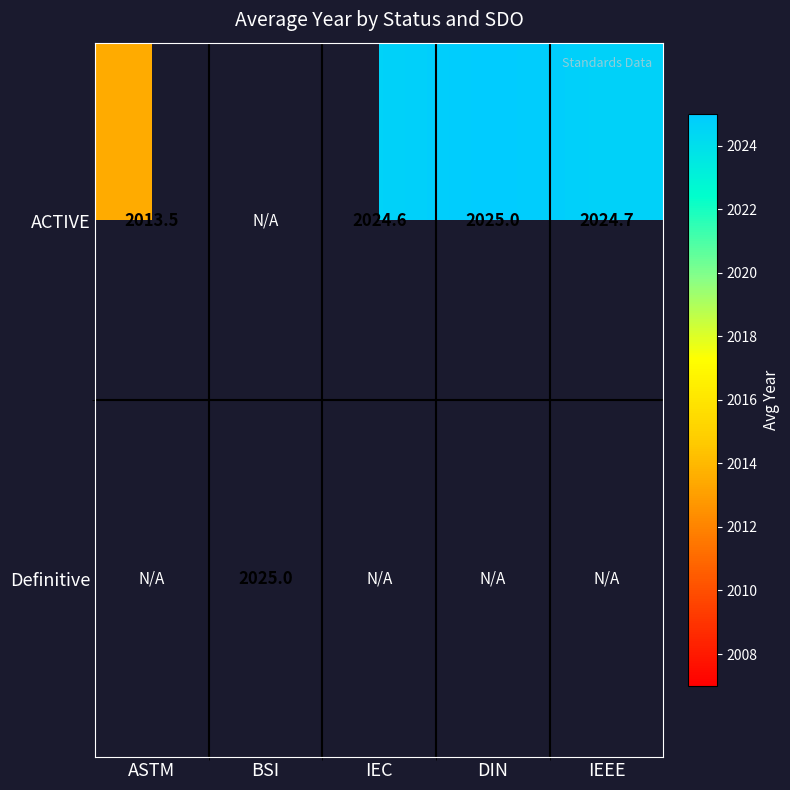

What is the difference between the ACTIVE values at ASTM and IEEE?

11.2